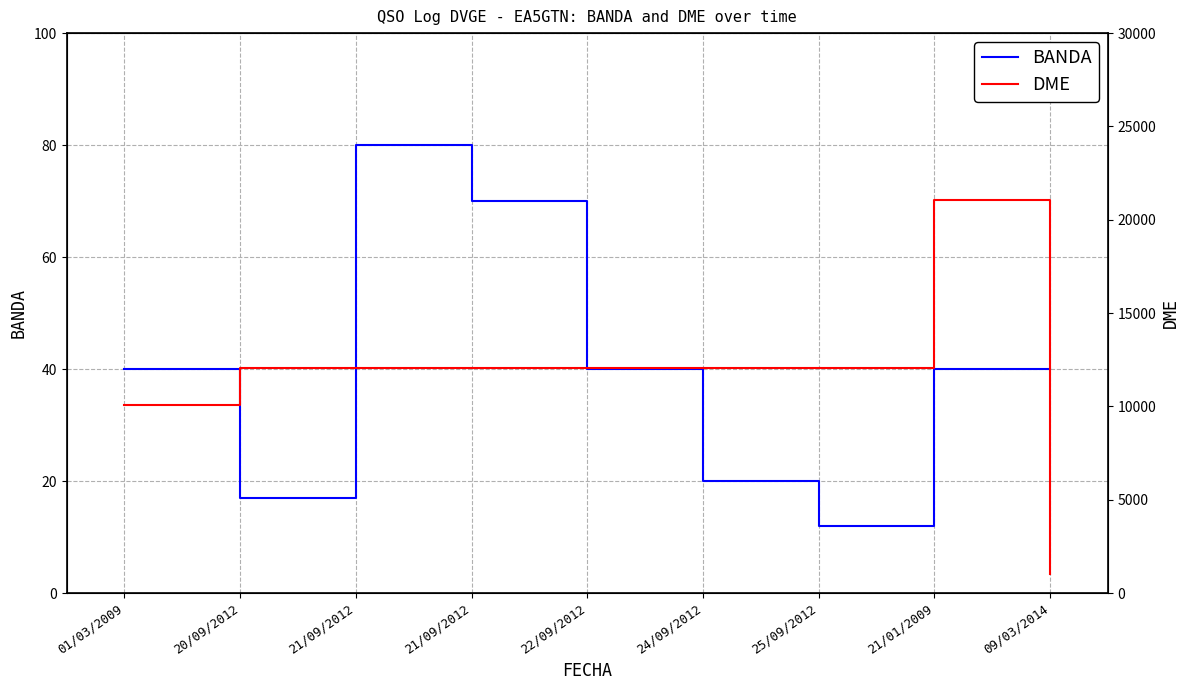

Is it true that BANDA equals 58 at 01/03/2009?

False